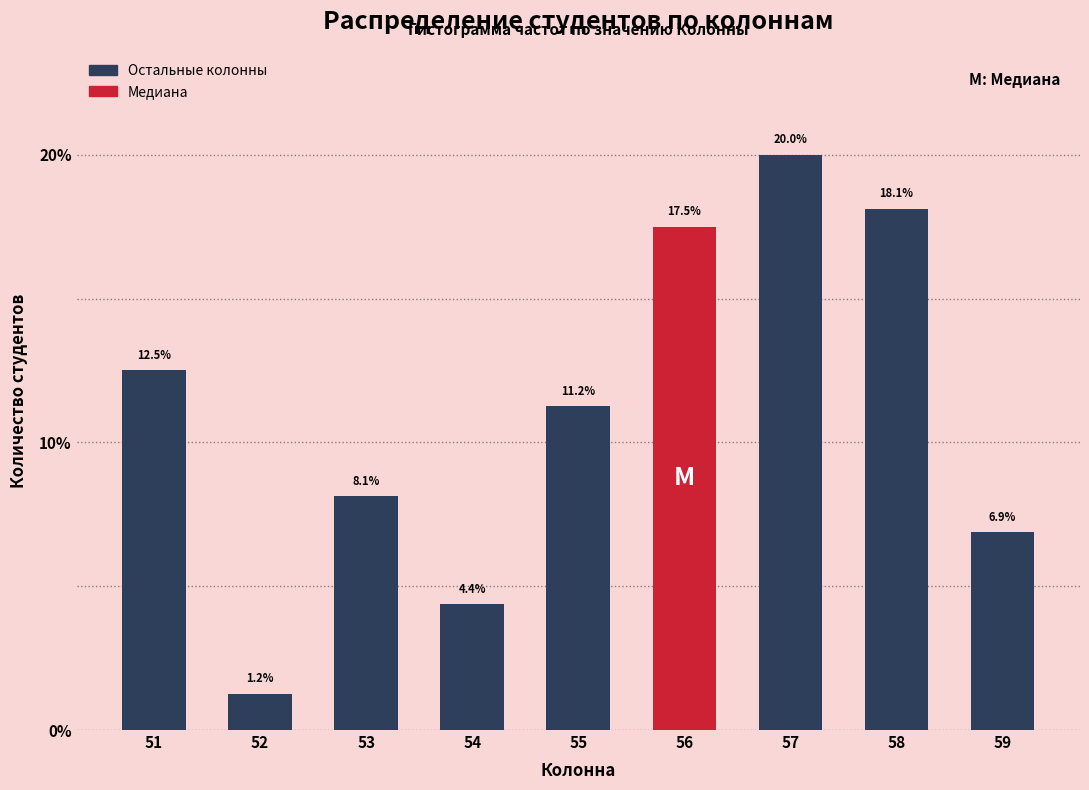

What is the difference between the values at 55 and 52?

10.0